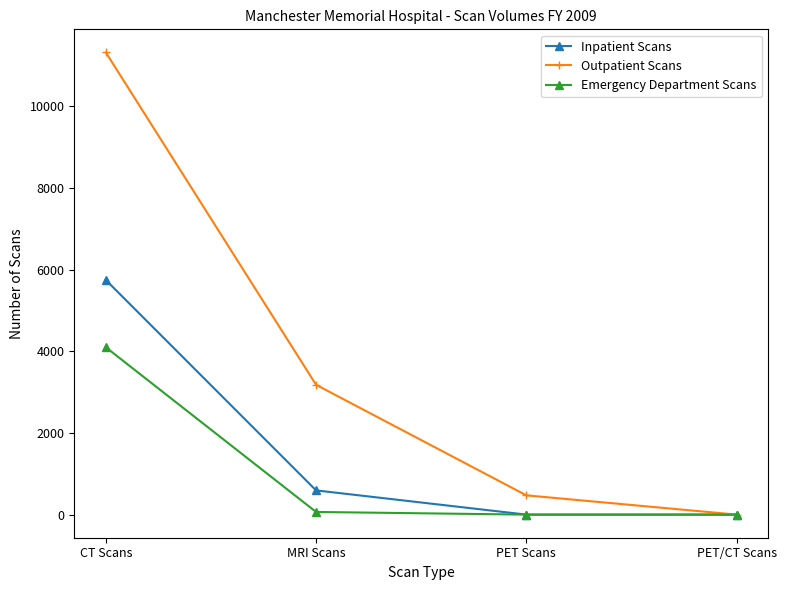

List the series in order of their overall mean, lowest first.

Emergency Department Scans, Inpatient Scans, Outpatient Scans